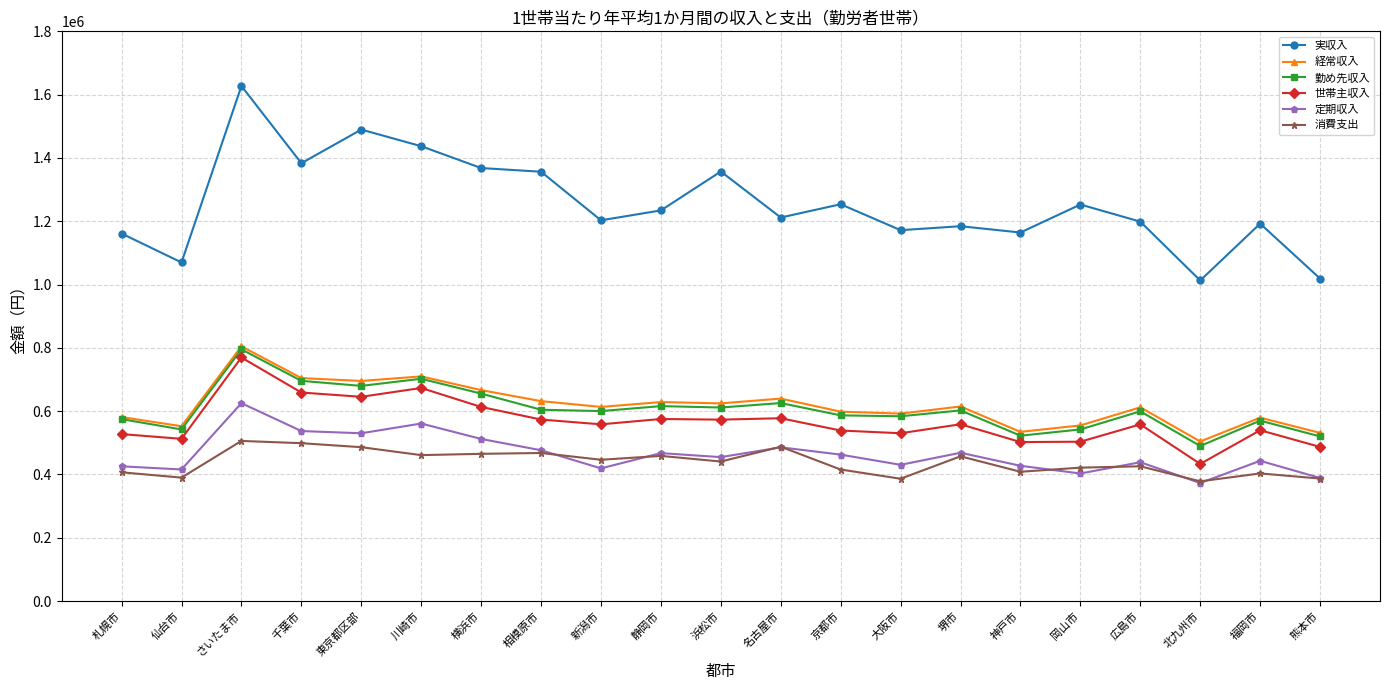

True or false: 消費支出 has more than 0 interior local peaks.

True